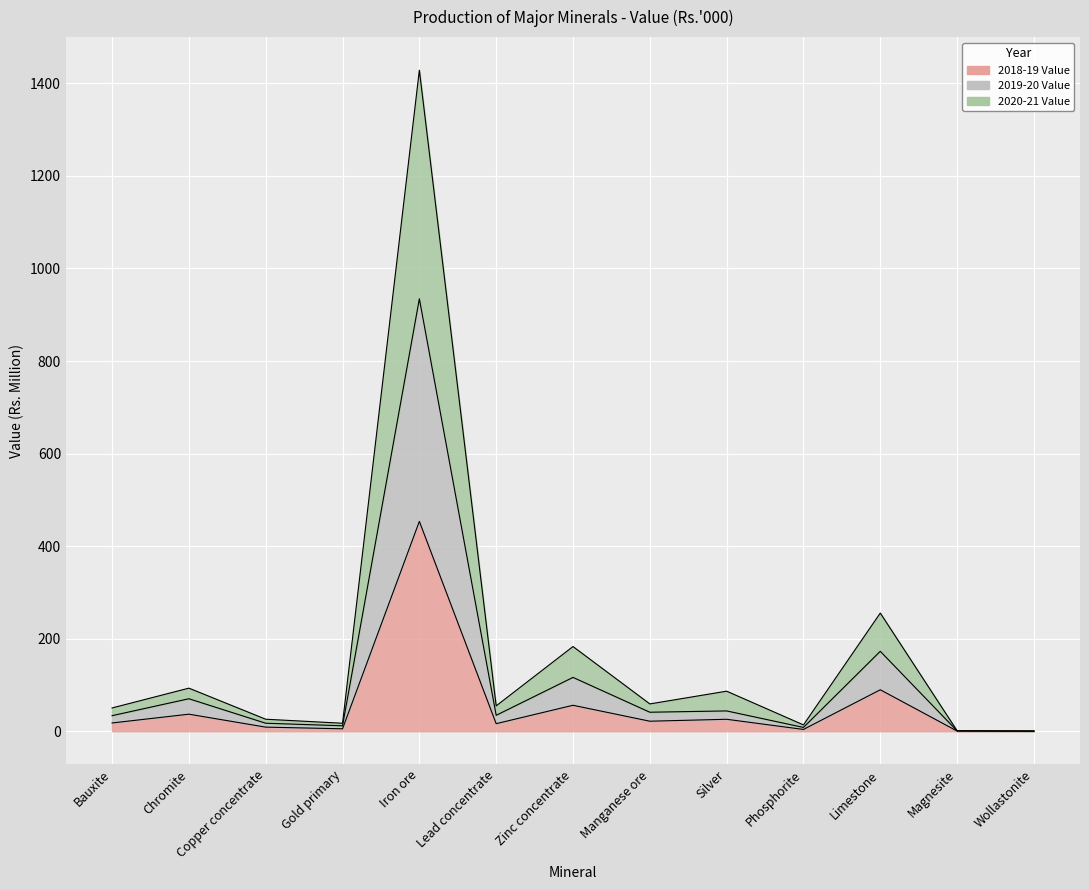

What position from the left is Iron ore?

5